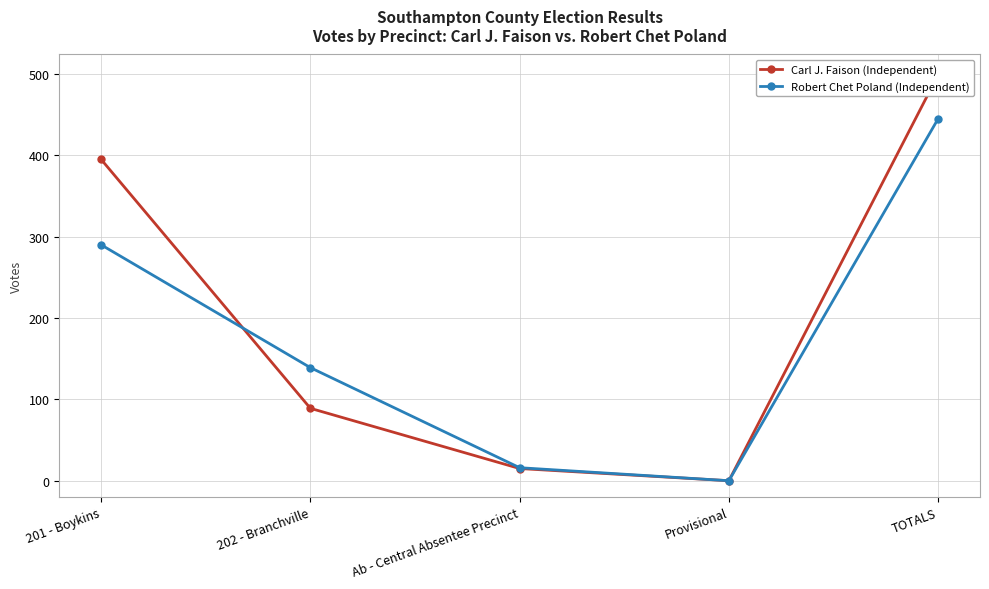

At which category is the sum across all series the highest?

TOTALS